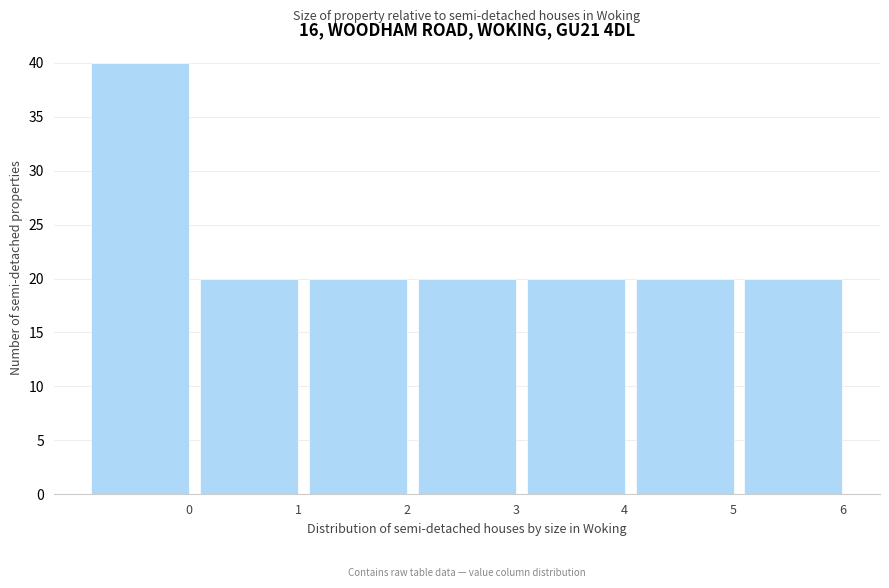

Reading left to right, what are all the values shown in this chart?

40	20	20	20	20	20	20